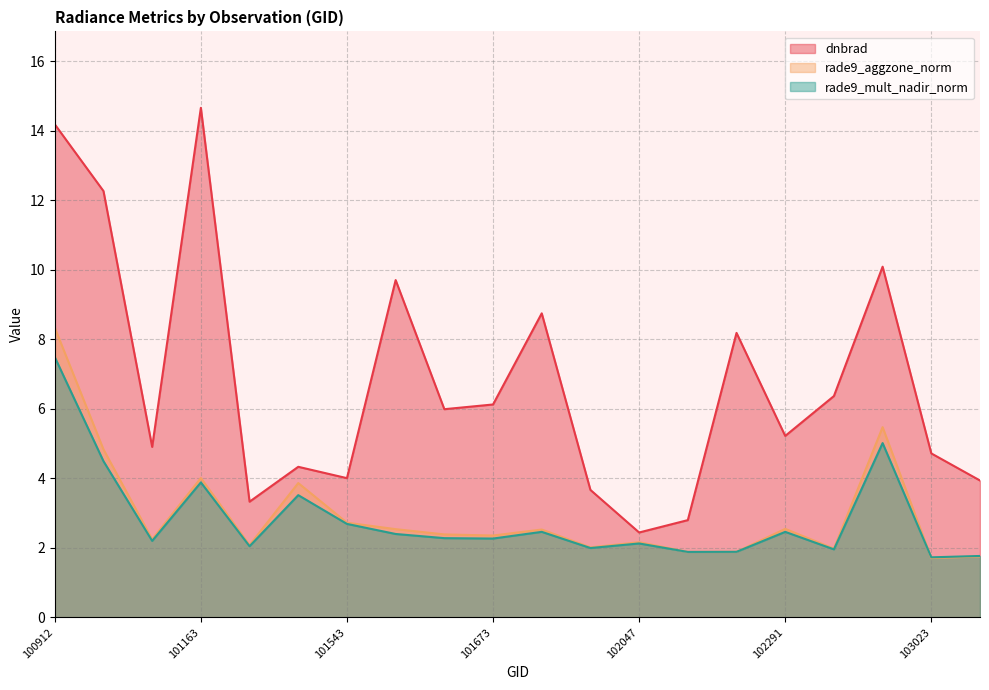

What is the value of the dnbrad point at the 5th from the left?

3.3